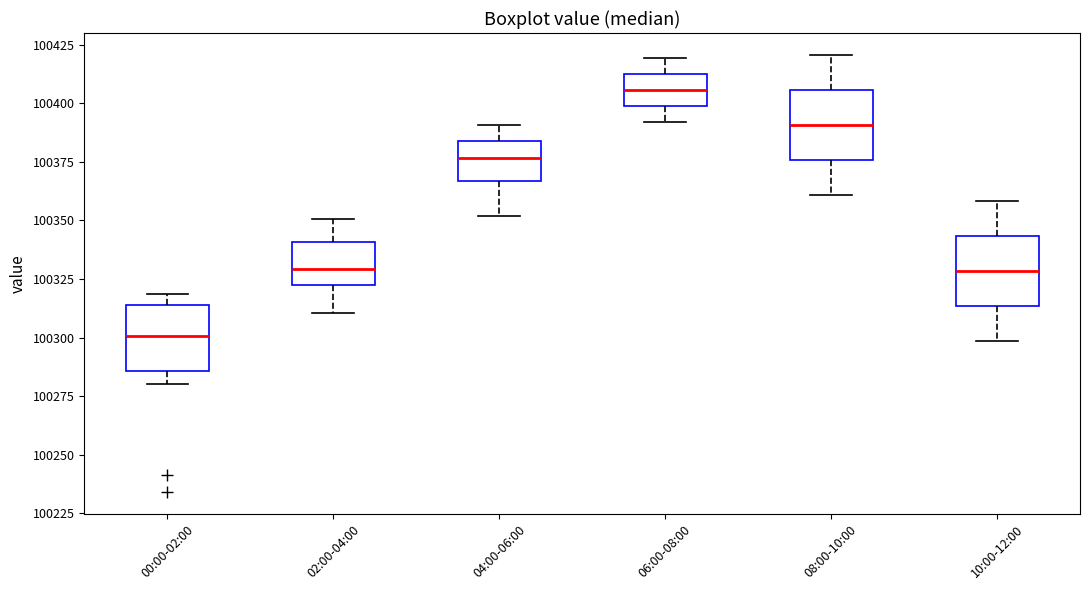

Where is the lower edge of the box for 10:00-12:00 on the y-axis? The values are not printed on the chart, so give them approximately, as read against the axis.

100315